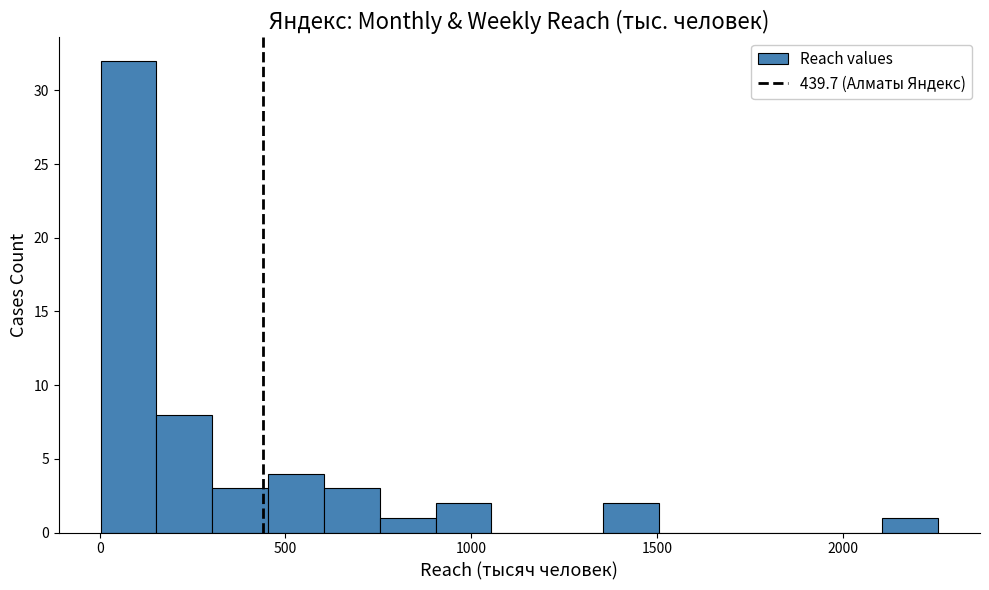

Read against the x-axis, roughly where is the centre of the tallest bar?

100